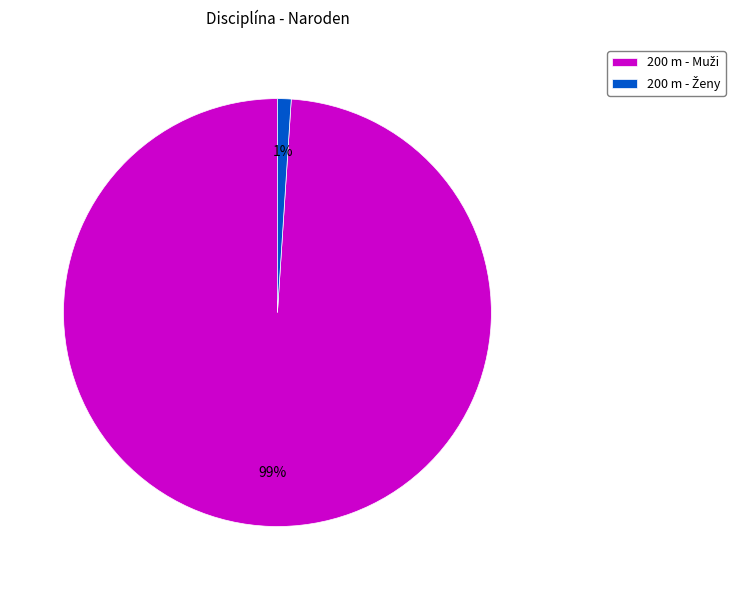

To the nearest percent, what is the average slice percentage?

50%